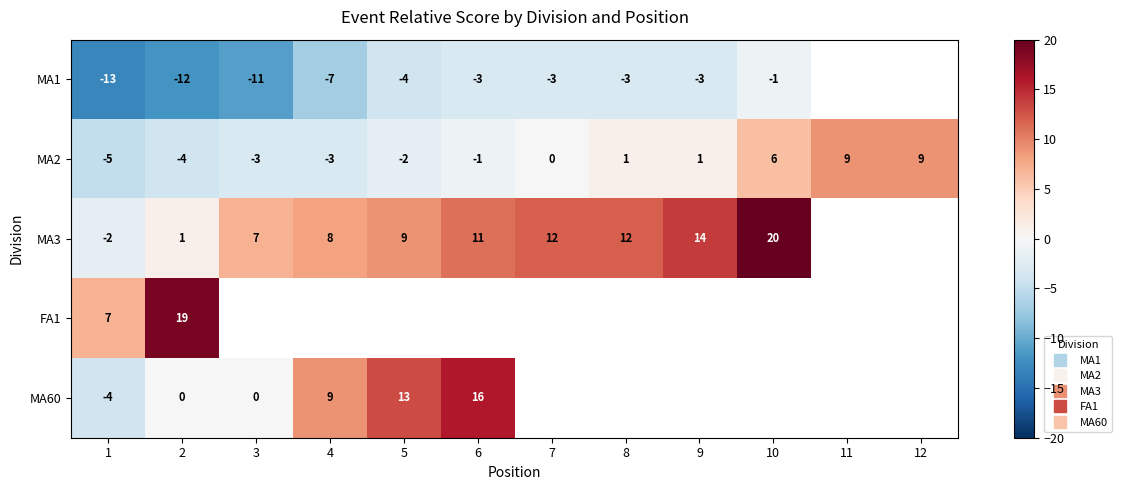

Which has a higher value, 8 or 2?

8